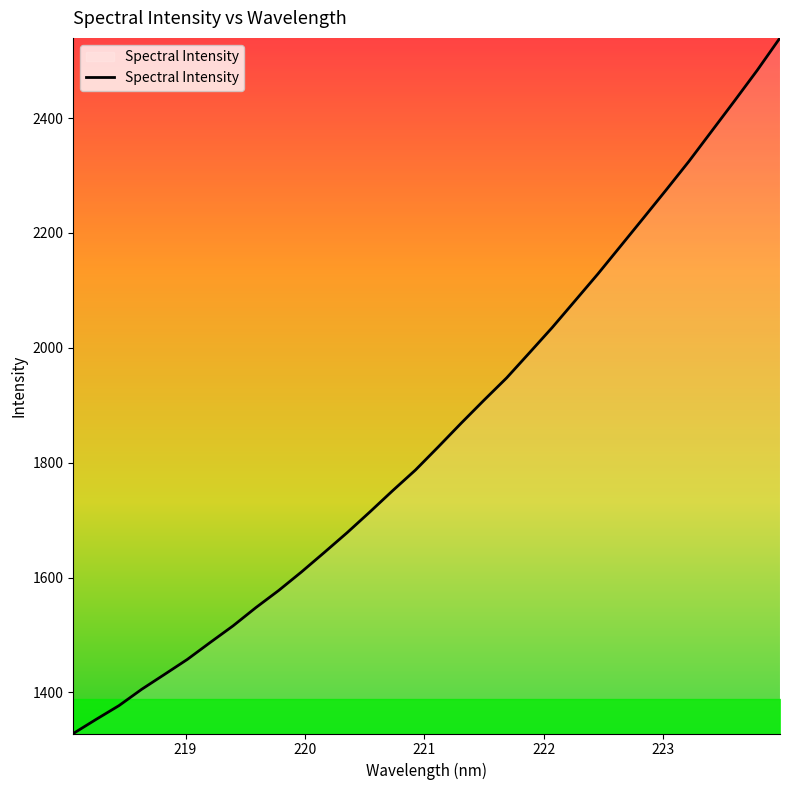

Reading left to right, transcribe all the data shown in this chart.

1328.4	1353.0	1376.9	1405.5	1431.4	1457.5	1486.9	1515.8	1547.6	1577.4	1609.7	1643.6	1678.0	1714.2	1751.3	1787.2	1827.5	1868.6	1908.6	1947.7	1991.4	2035.4	2081.9	2128.5	2177.1	2225.8	2274.9	2324.7	2377.3	2429.9	2483.3	2539.7